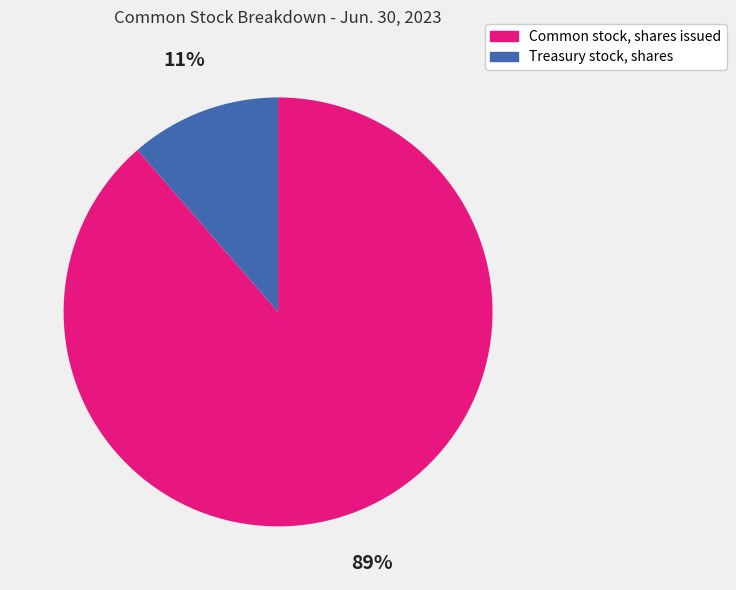

Which slice is the smallest?

Treasury stock, shares